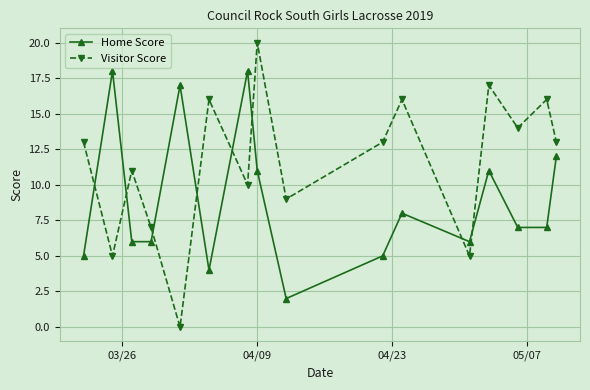

What is the greatest value displayed?

20